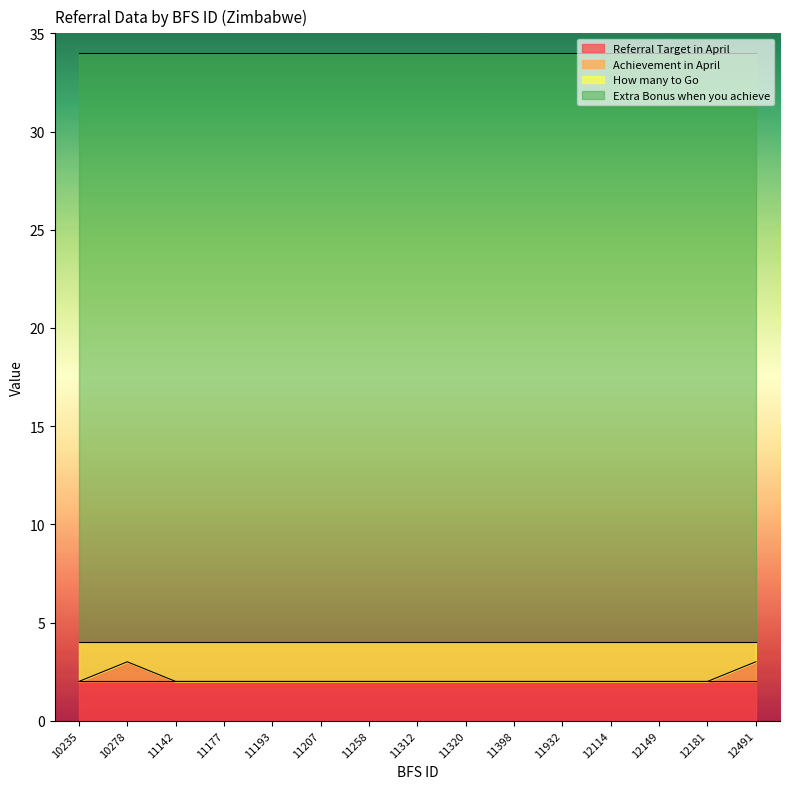

How many interior local peaks does the Achievement in April series have?

1